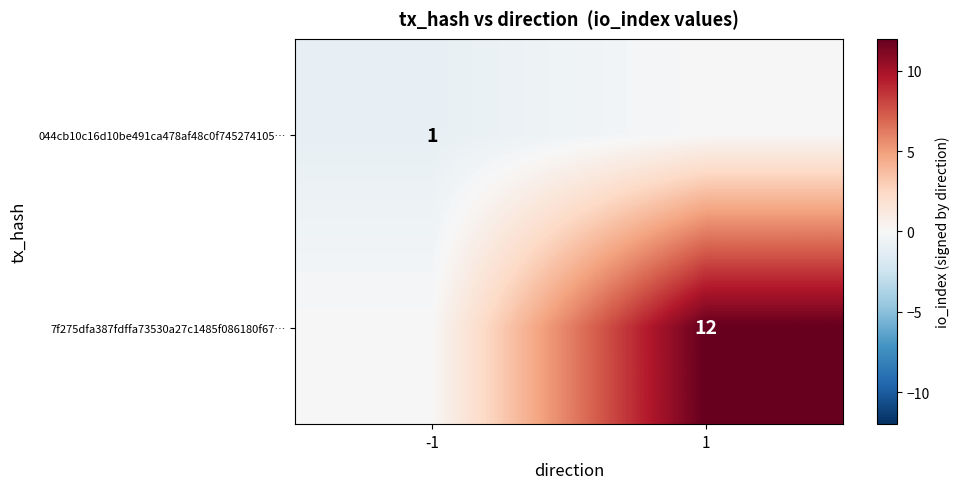

The value of 7f275dfa387fdffa73530a27c1485f086180f67… at 1 is 12. True or false?

True